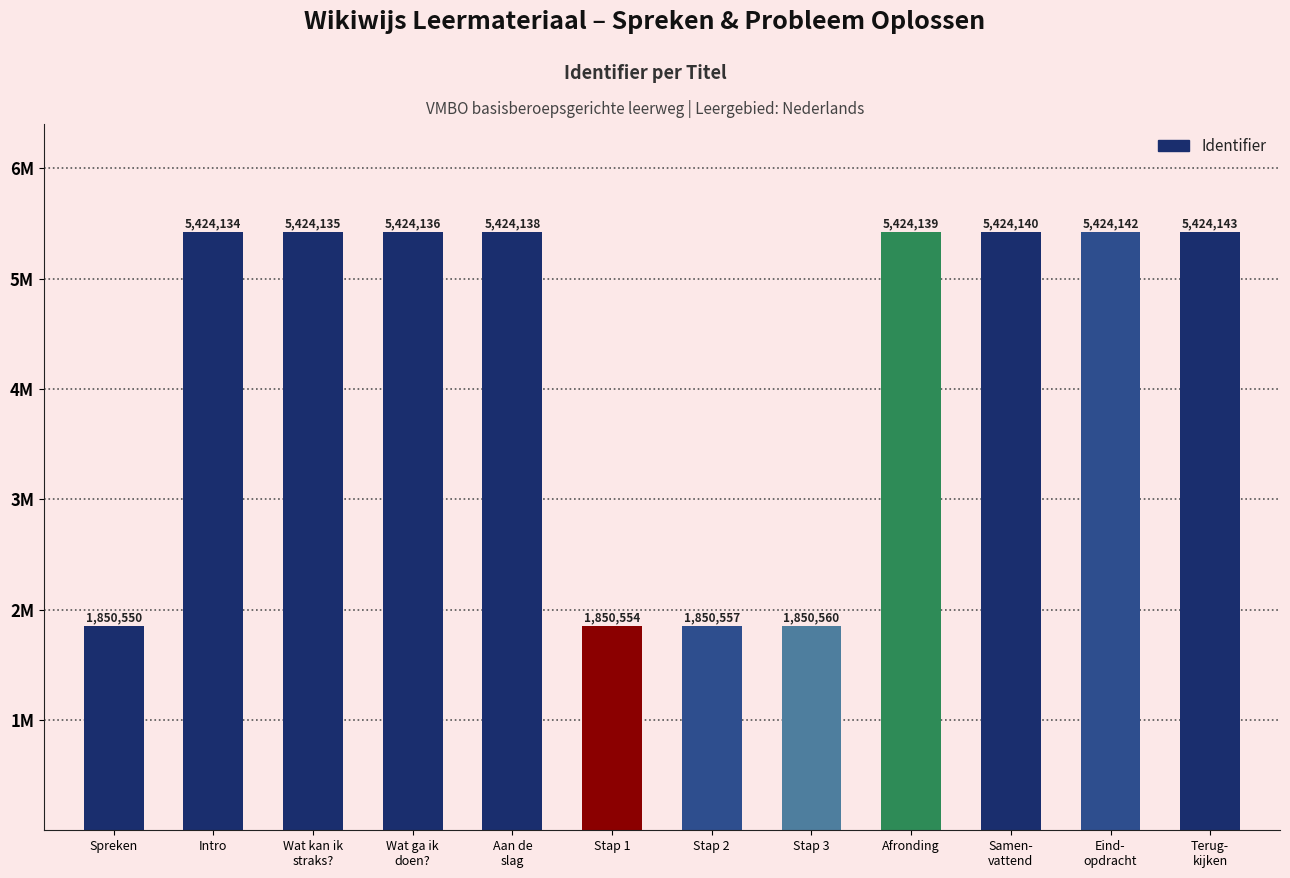

The chart shows a value of 5424142 at Eind-
opdracht. True or false?

True